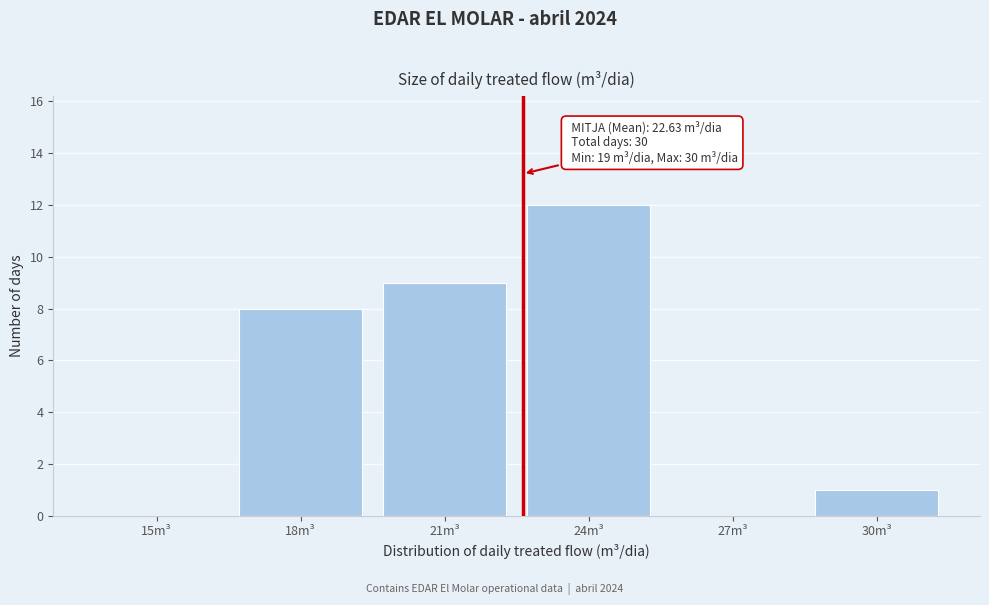

Reading left to right, what are all the values shown in this chart?

15m³=0	18m³=8	21m³=9	24m³=12	27m³=0	30m³=1